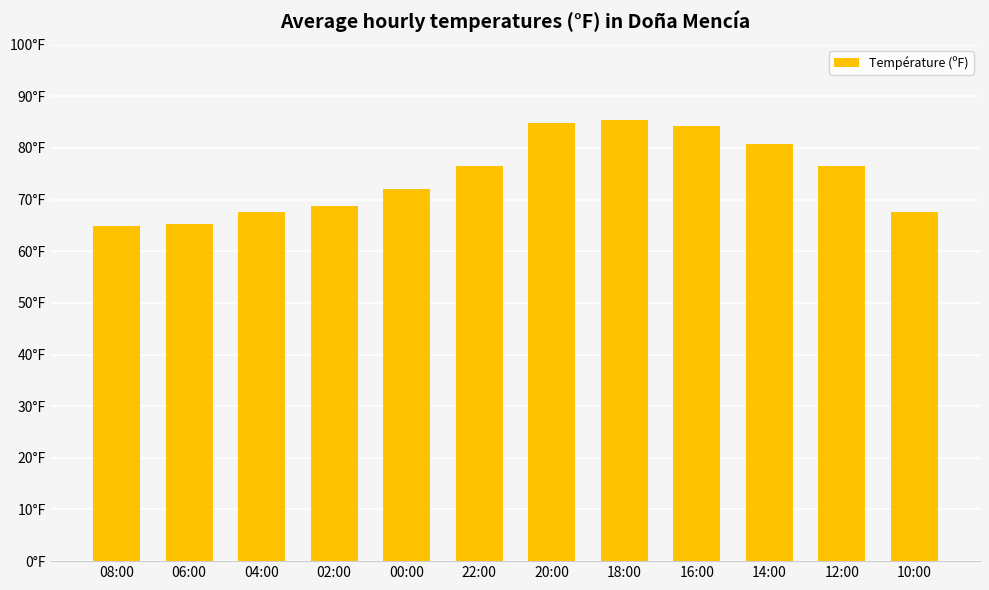

Is it true that the value at 12:00 is 24.8?

False